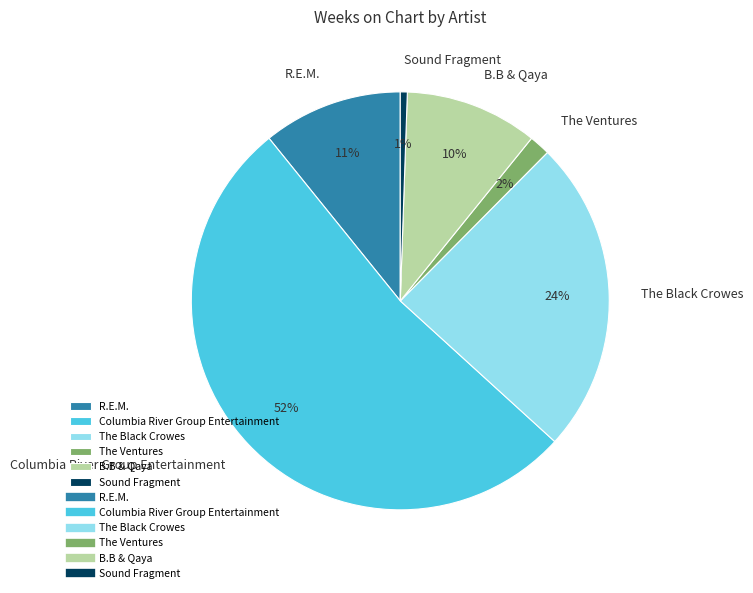

Is the sum of Sound Fragment and Columbia River Group Entertainment greater than half?

Yes